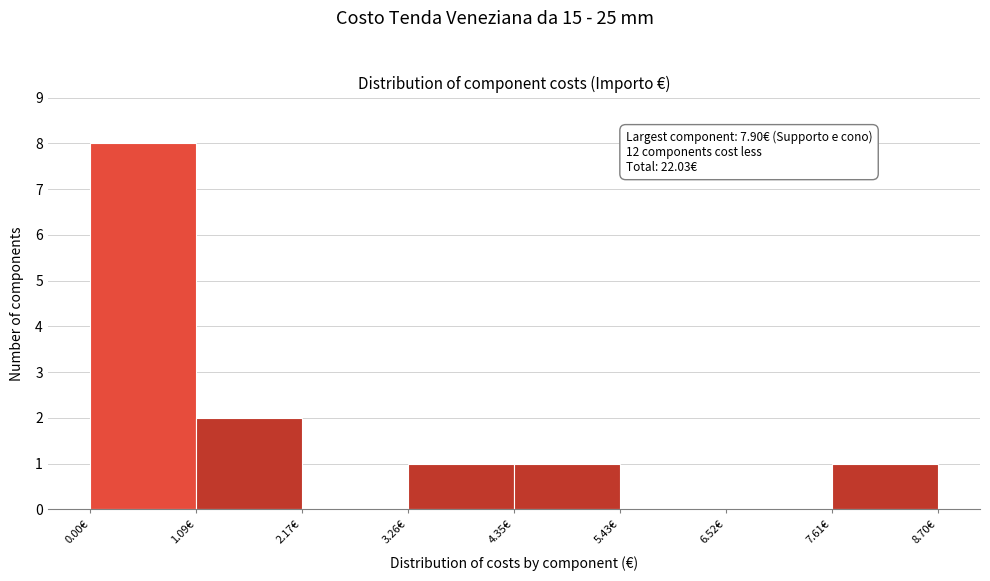

Which range on the x-axis has the tallest bar?

0.0 to 1.0